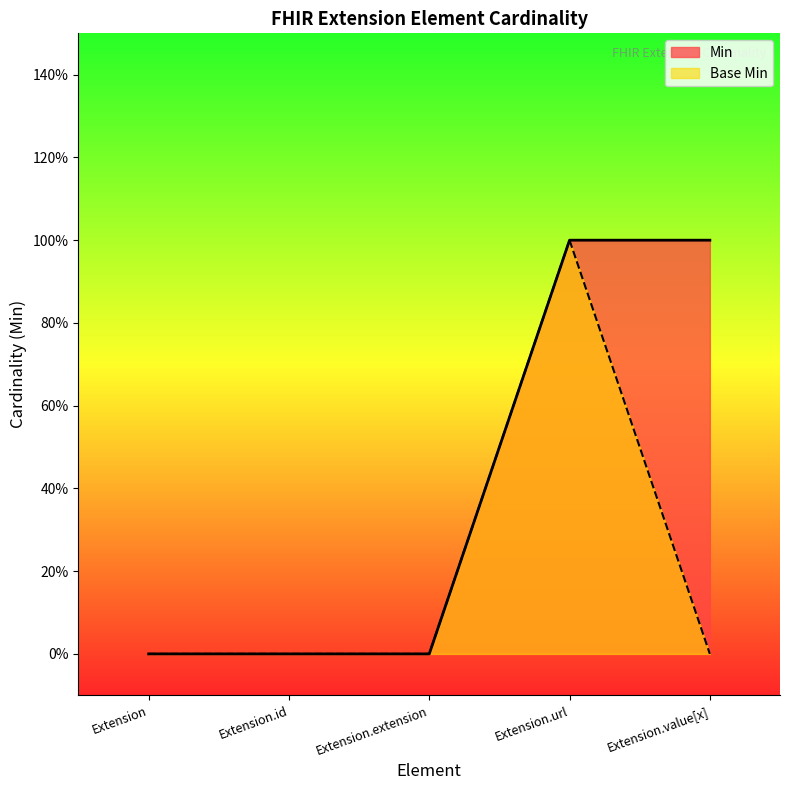

Reading left to right, list all the values displayed in this chart.

Min: 0	0	0	1	1
Base Min: 0	0	0	1	0